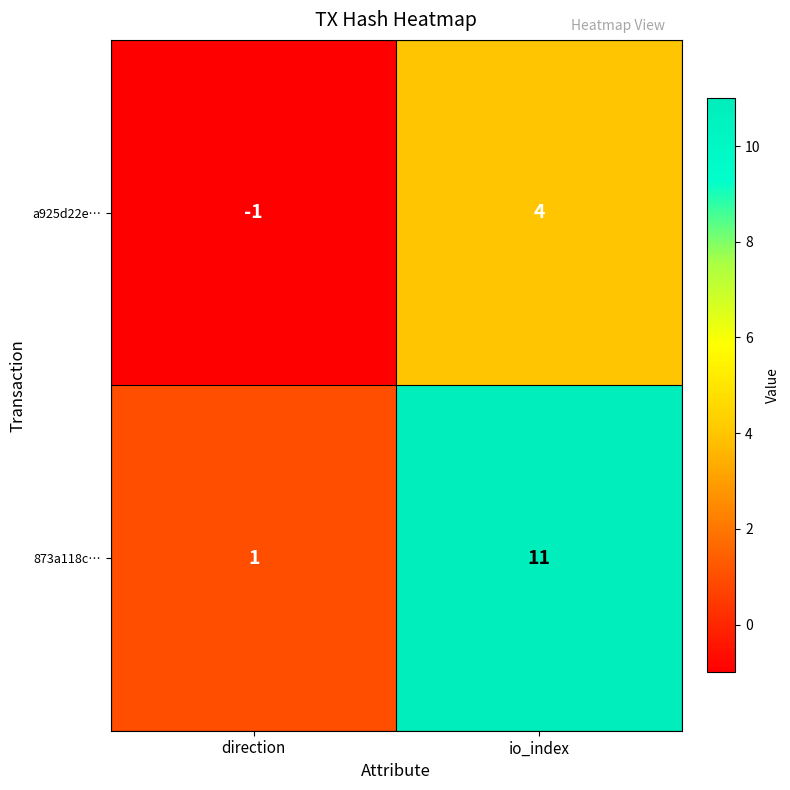

Which series has the largest range (max minus min)?

873a118c…